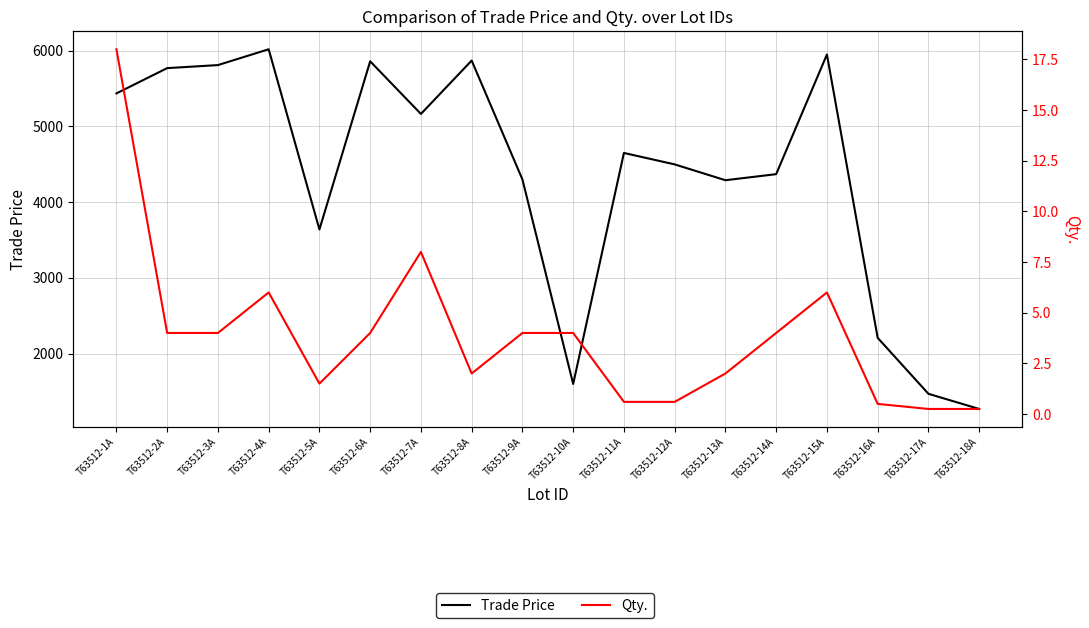

What is the spread (max minus min) of values at T63512-8A?

5868.0